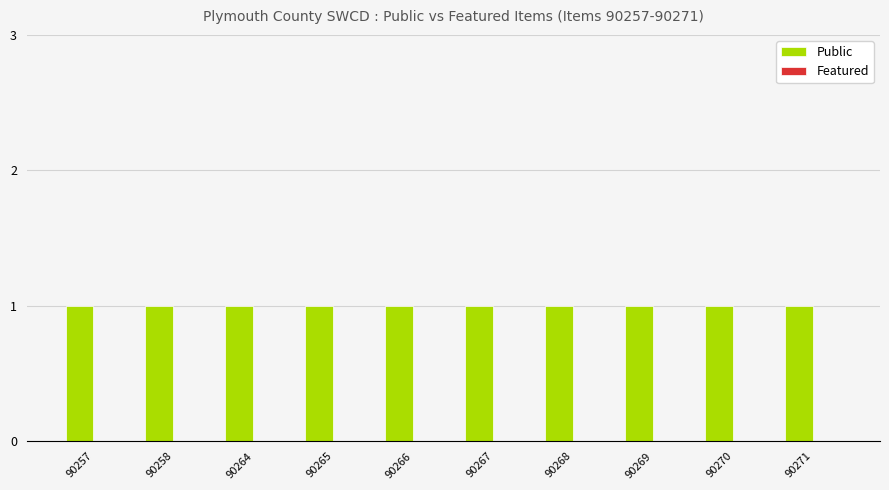

At which label is Featured closest to 0?

90257